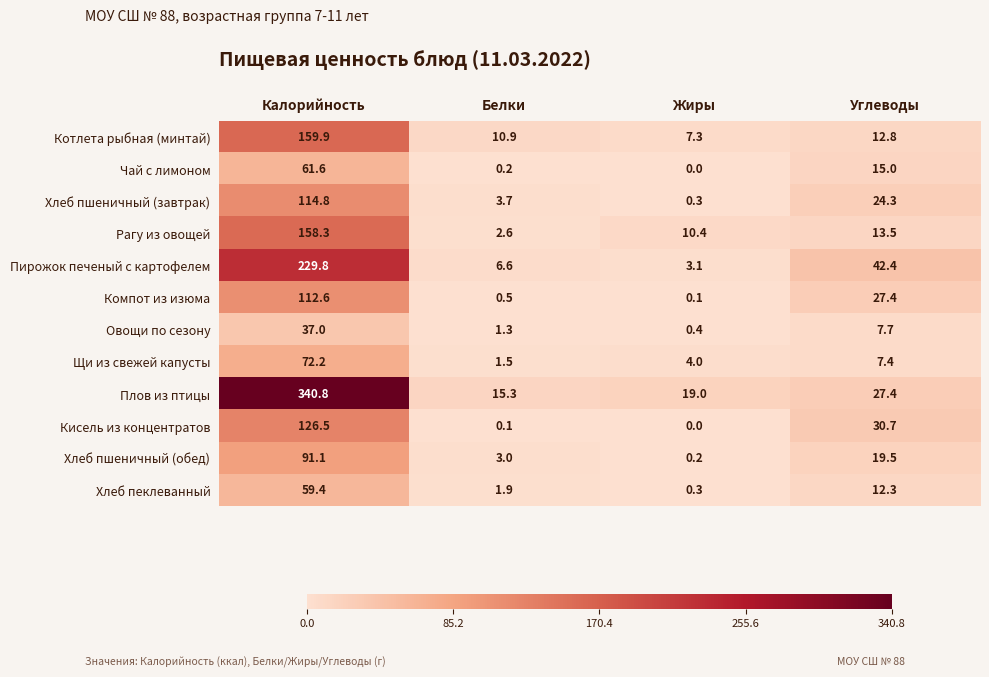

True or false: Кисель из концентратов has a value of 20.2 at Углеводы.

False